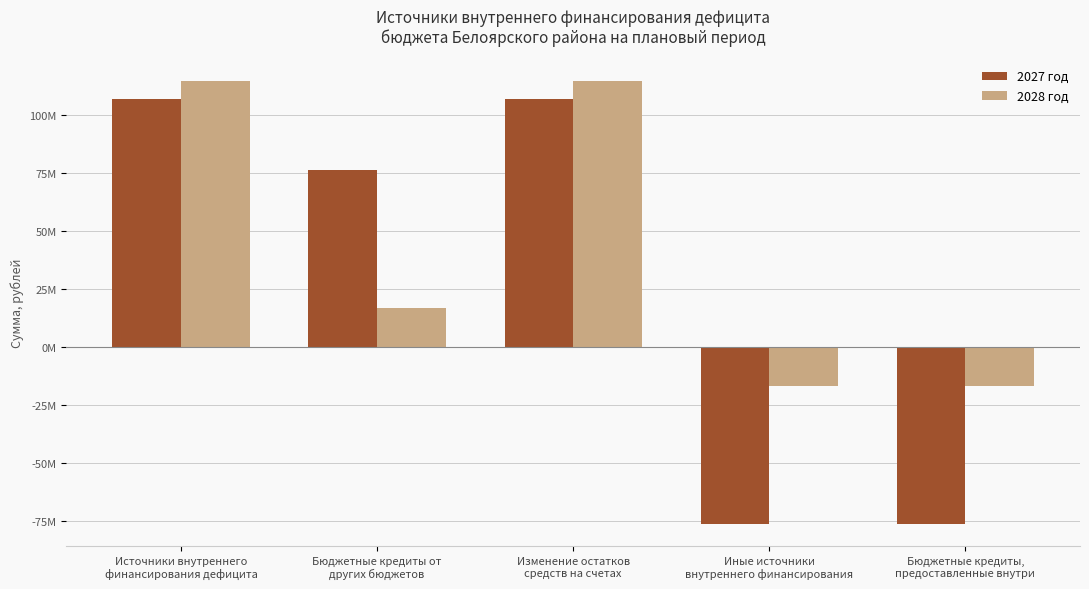

What is the label of the 5th bar from the left?

Бюджетные кредиты,
предоставленные внутри